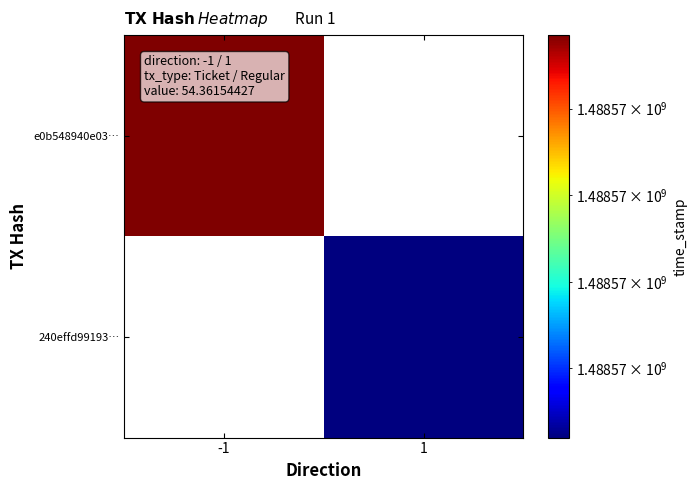

At how many categories does at least one series exceed 536316767?

2